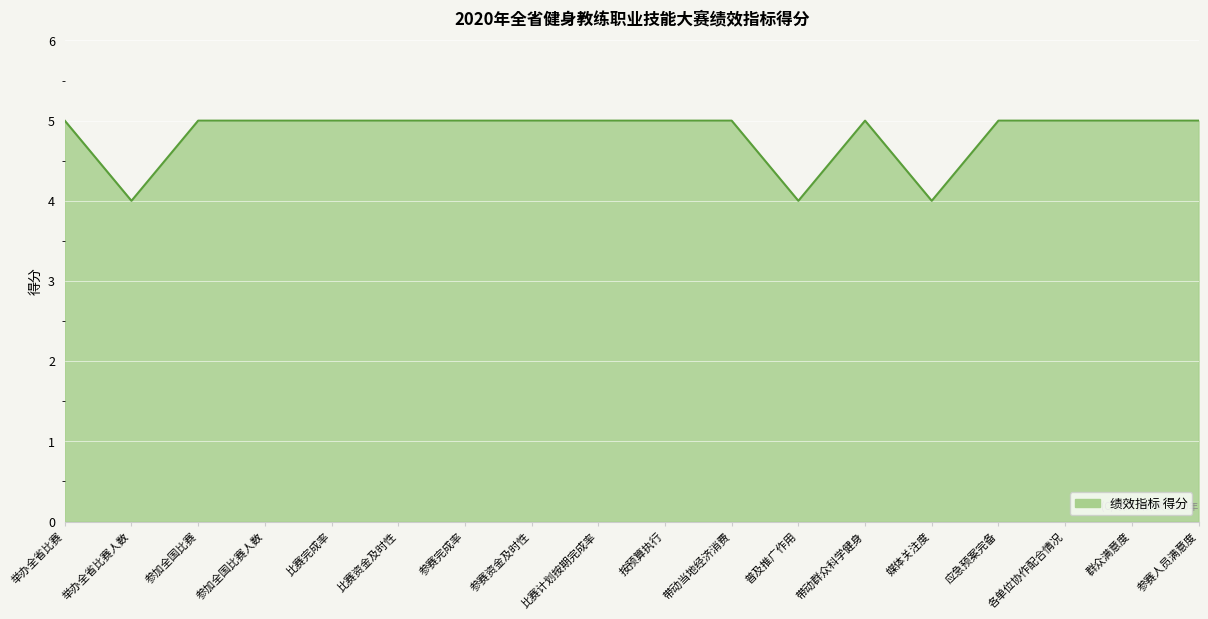

What is the sum of the values at 按预算执行 and 参赛资金及时性?

10